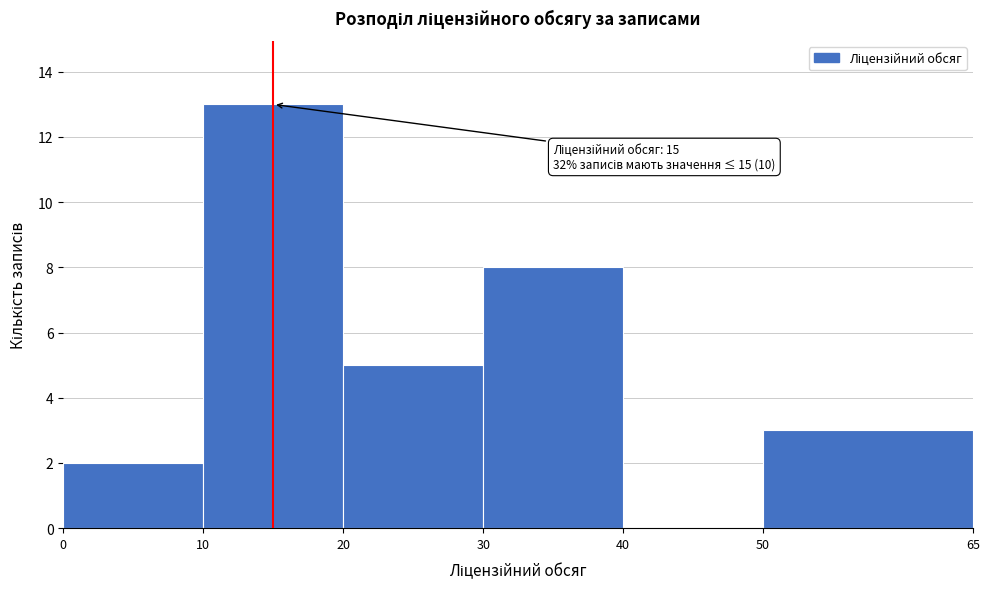

Which range on the x-axis has the tallest bar?

10 to 20